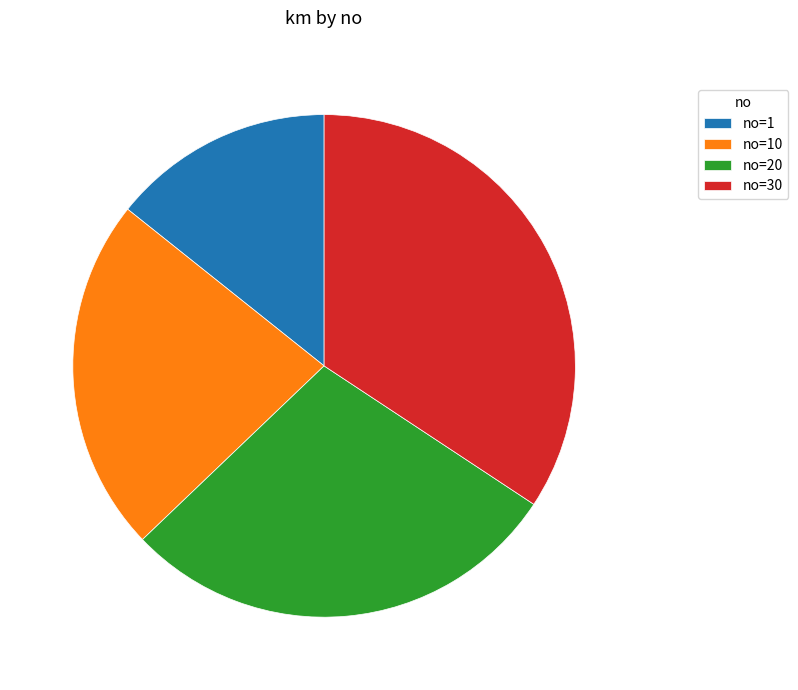

The no=10 slice represents 23% of the pie. True or false?

True